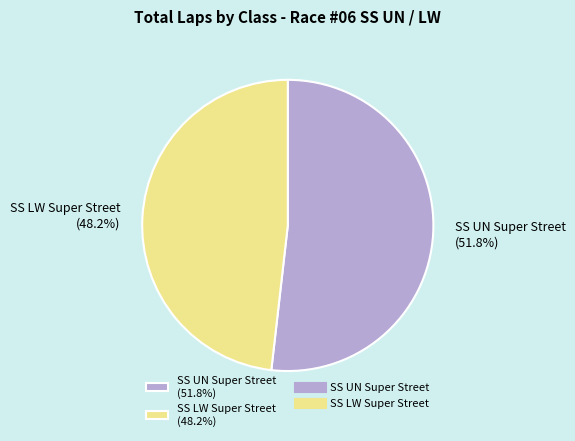

Which slice is the smallest?

SS LW Super Street (48.2%)